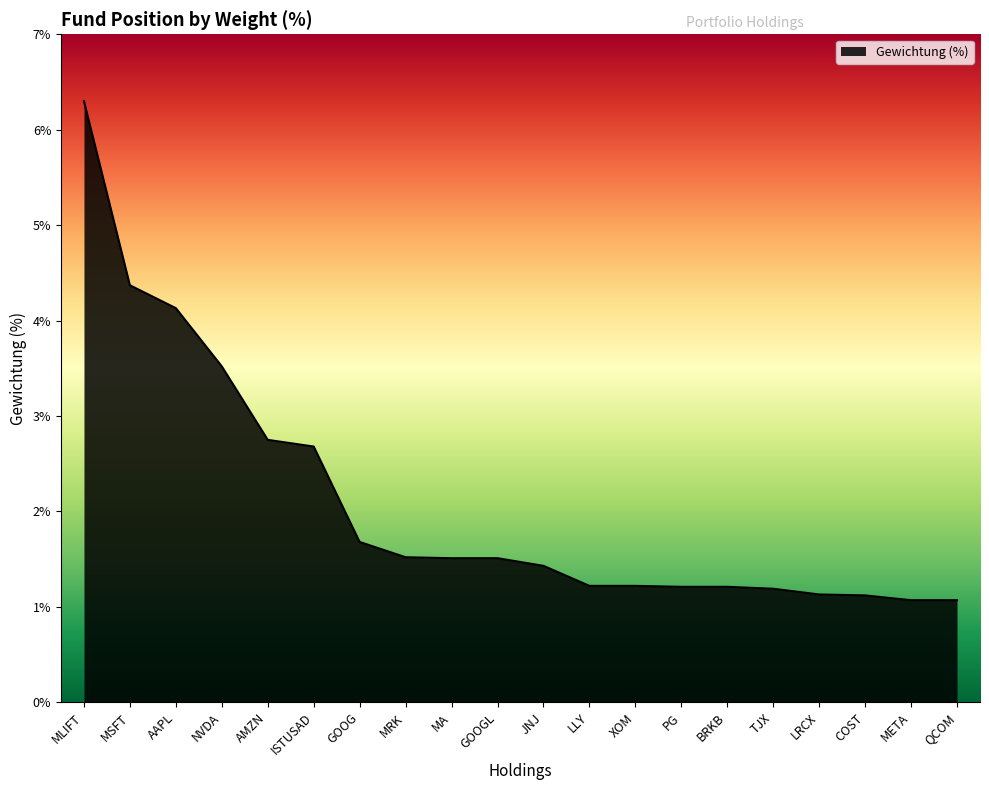

What is the sum of all values?

41.8